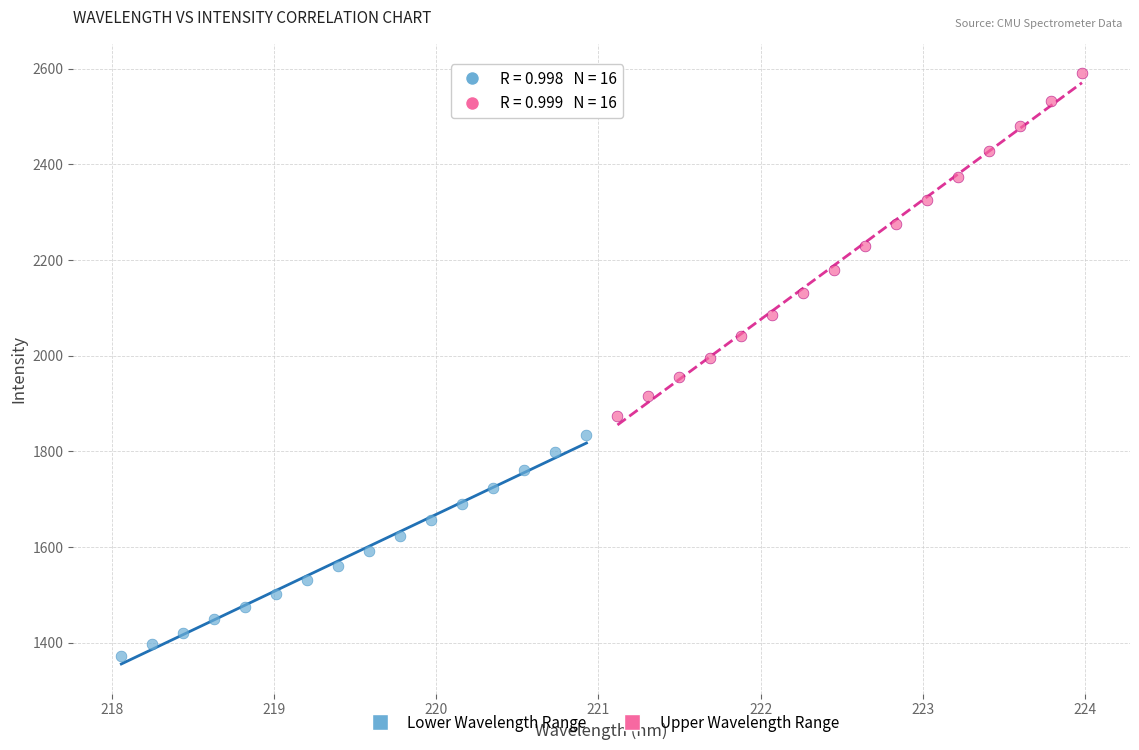

Which series has the widest spread of Y values?

Upper Wavelength Range